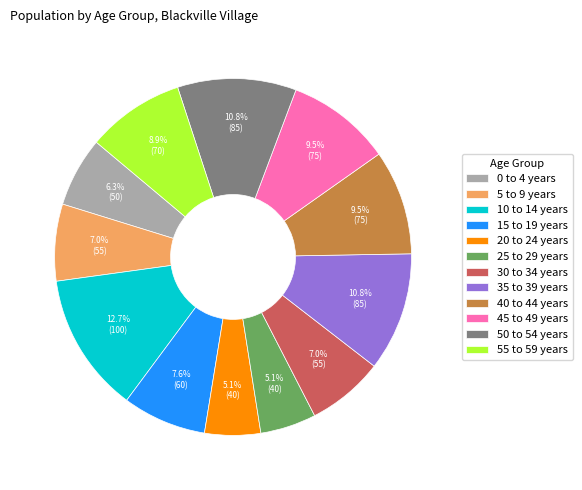

To the nearest percent, what portion does 30 to 34 years represent?

7%